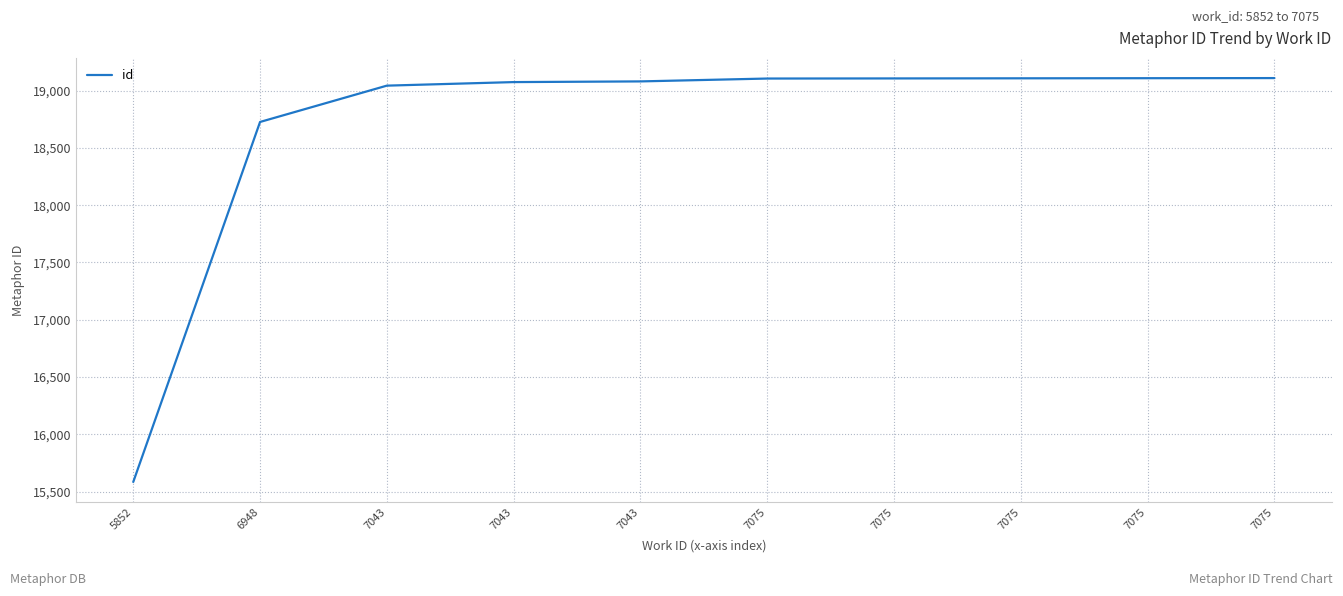

Does the chart display data point markers on the line(s)?

No